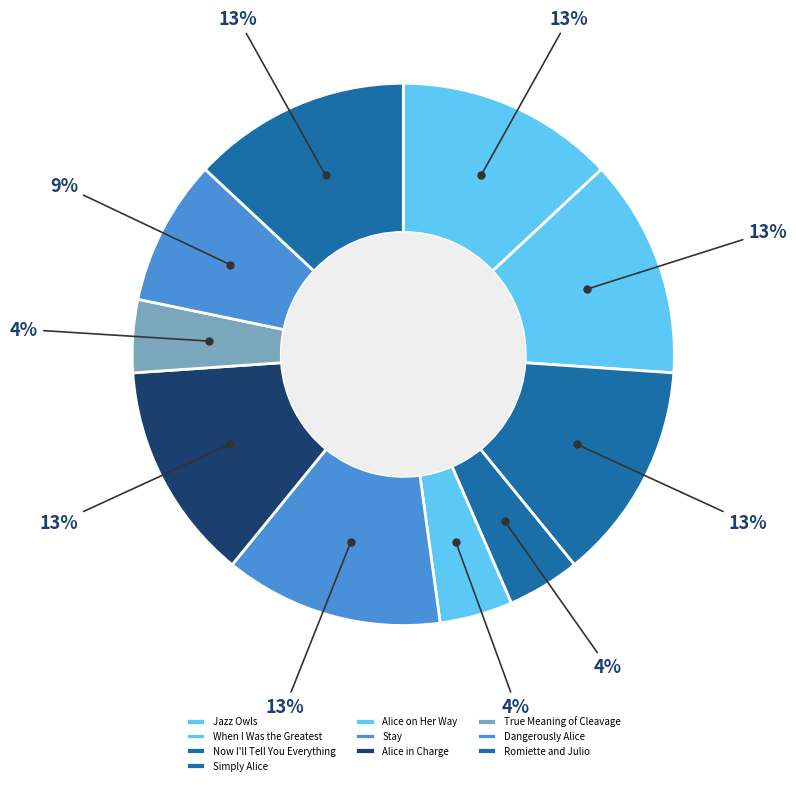

Which has a higher value, True Meaning of Cleavage or Now I'll Tell You Everything?

Now I'll Tell You Everything